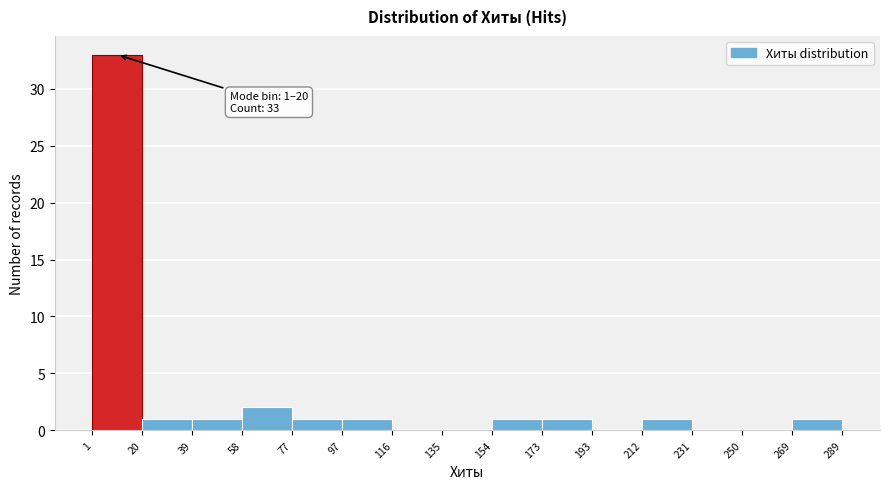

Which range on the x-axis has the tallest bar?

1 to 20